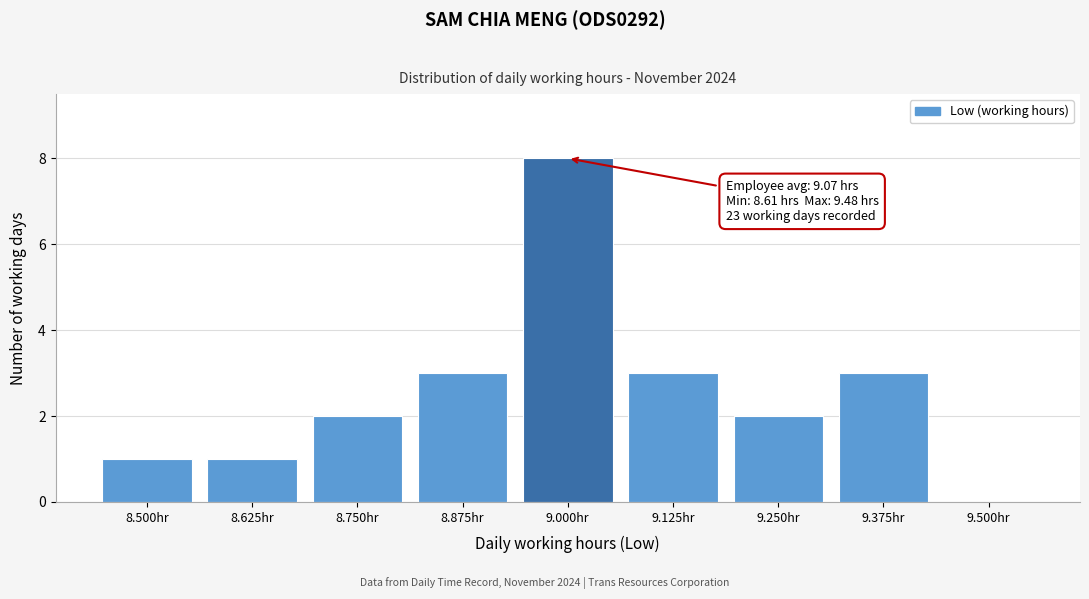

Reading left to right, transcribe all the data shown in this chart.

8.500hr=1	8.625hr=1	8.750hr=2	8.875hr=3	9.000hr=8	9.125hr=3	9.250hr=2	9.375hr=3	9.500hr=0